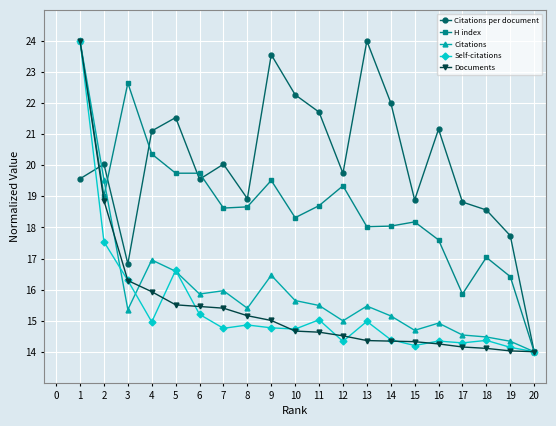

Count the number of categories in the chart.

20